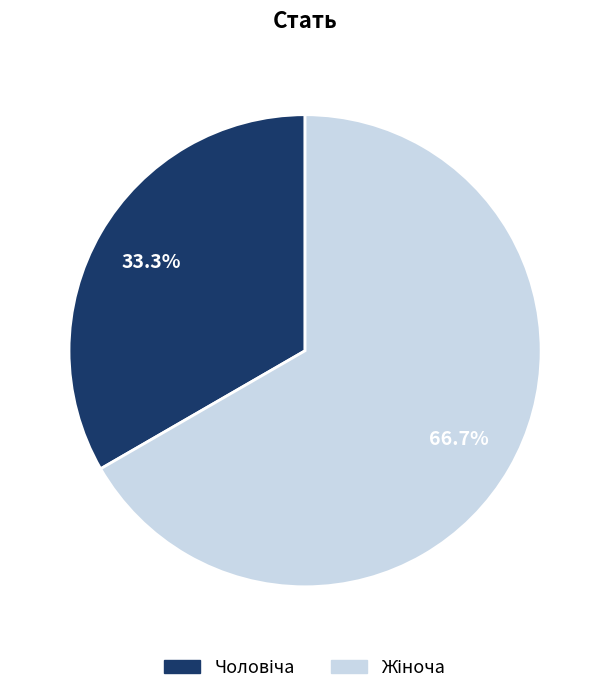

Is there any slice that represents more than half of the pie?

Yes